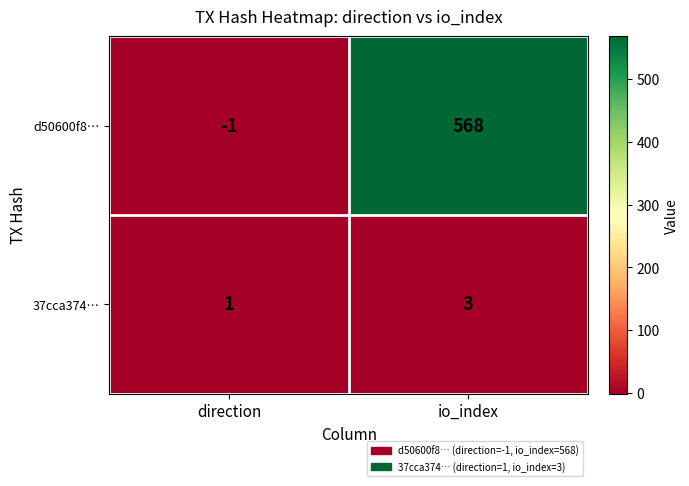

At which category does the chart reach its peak across all series?

io_index